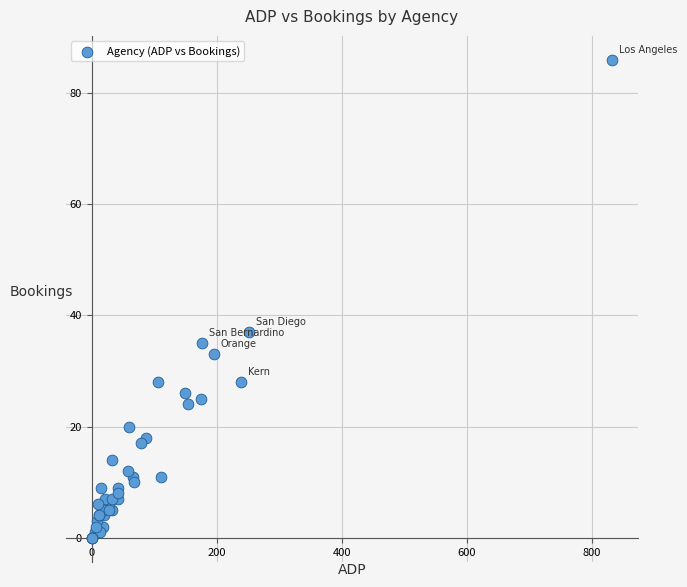

What Y value in the scatter plot is closest to 43?

37